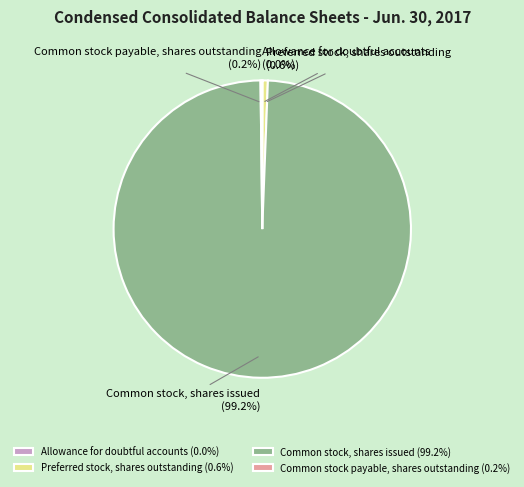

Is there any slice that represents more than half of the pie?

Yes